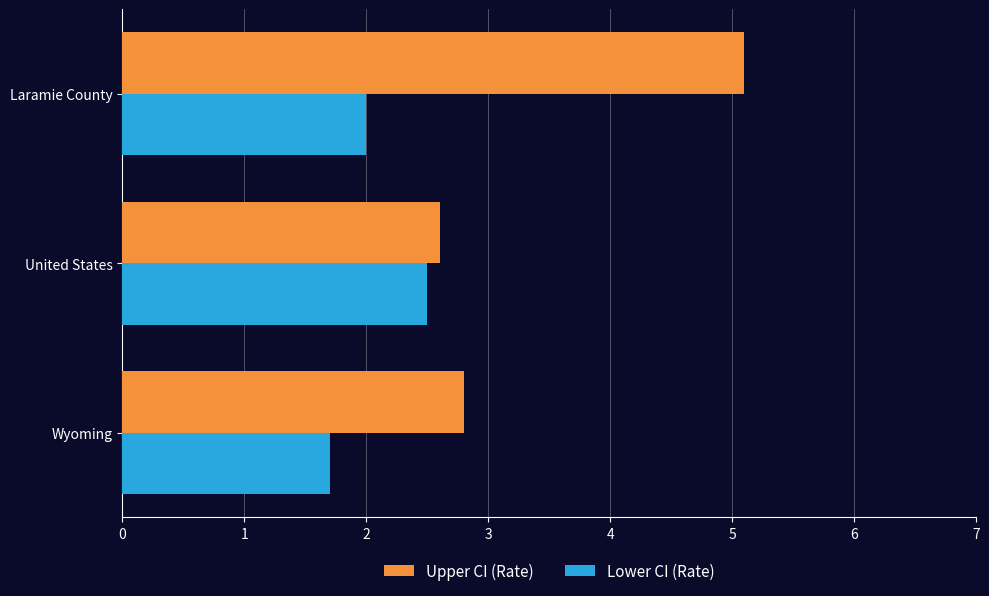

Rank the series by their average value, from lowest to highest.

Lower CI (Rate), Upper CI (Rate)